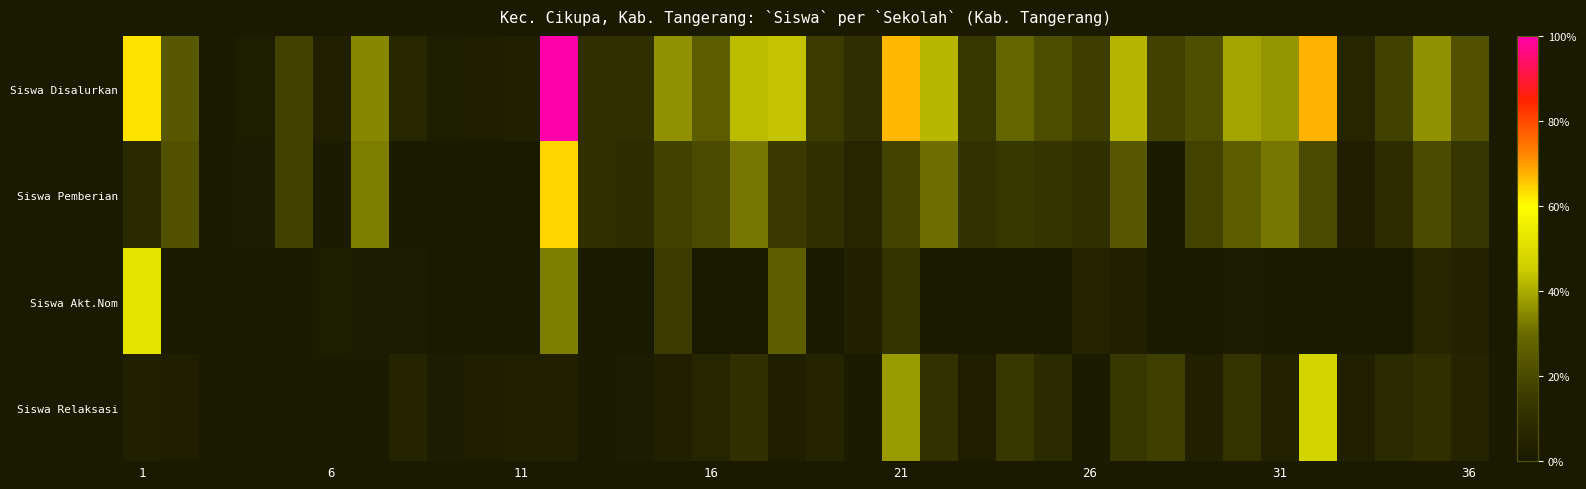

At how many categories does at least one series exceed 0?

36